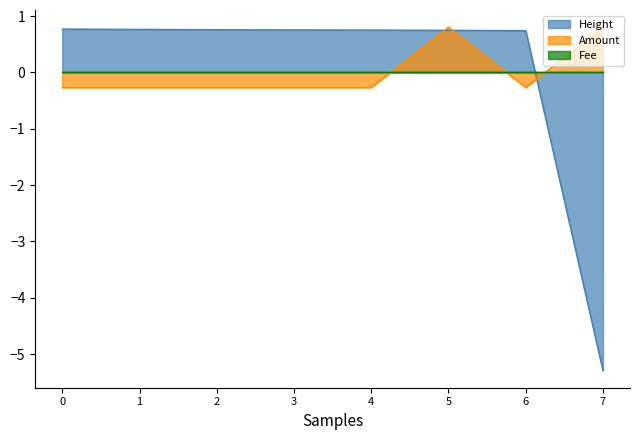

Which label corresponds to the smallest value in the chart?

7